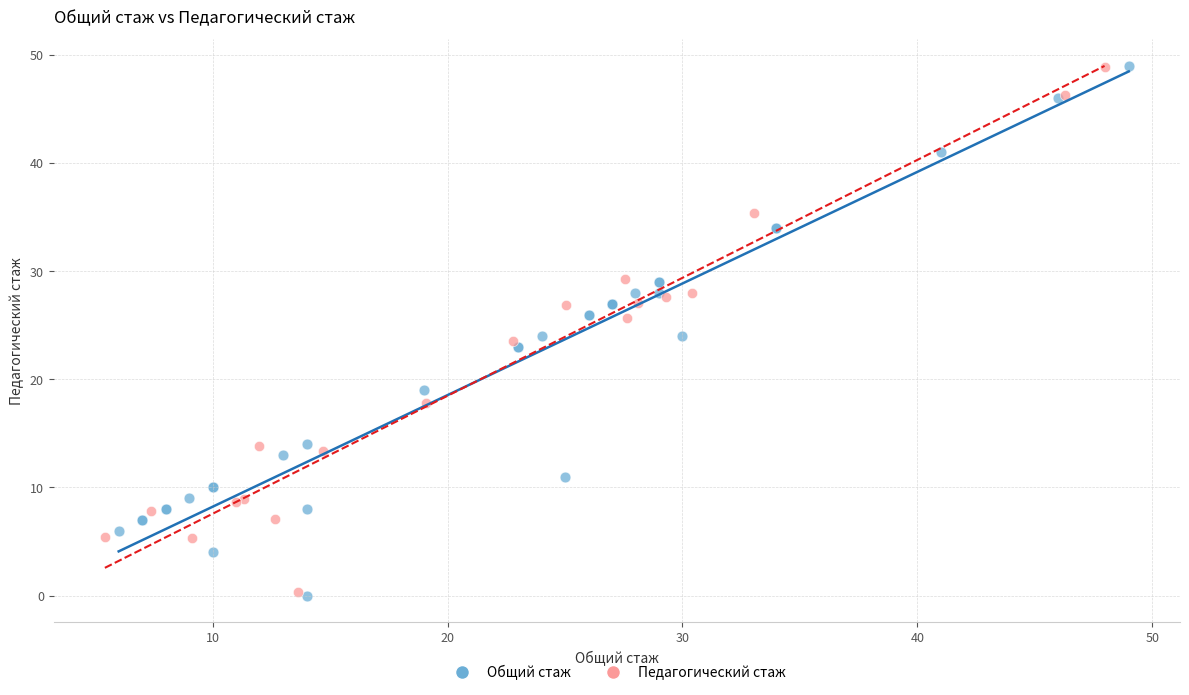

Which series has the largest Y range (max minus min)?

Общий стаж